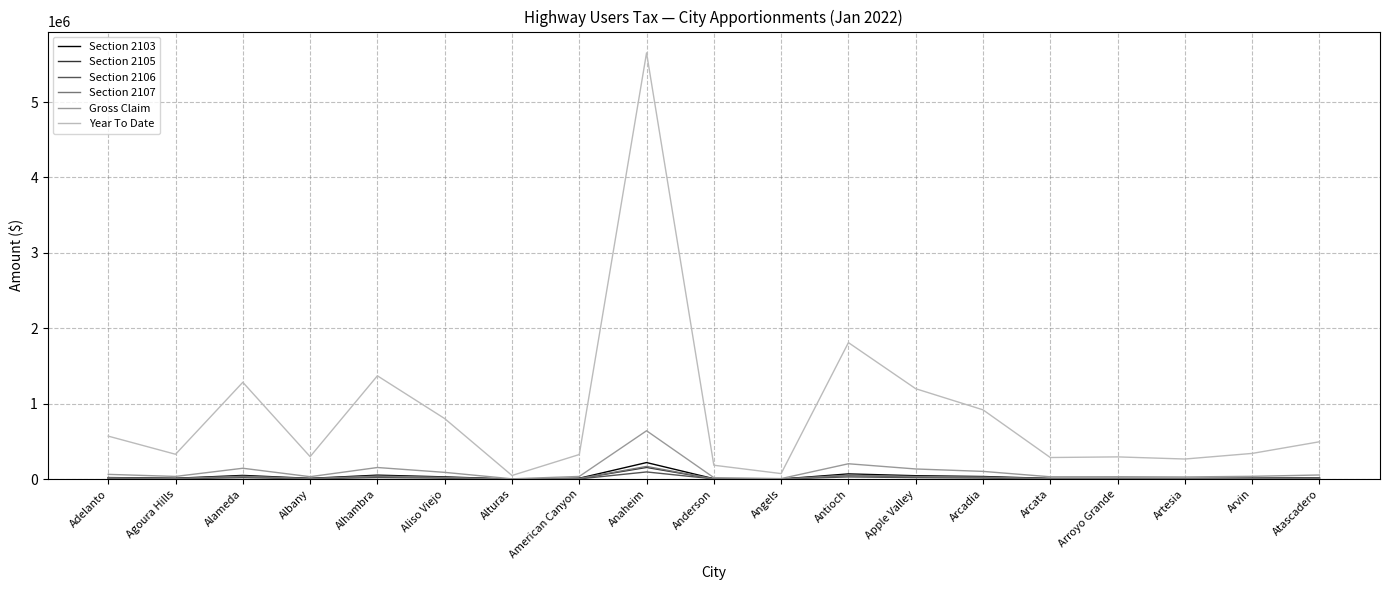

What is the difference between the Section 2106 values at Albany and American Canyon?

395.6